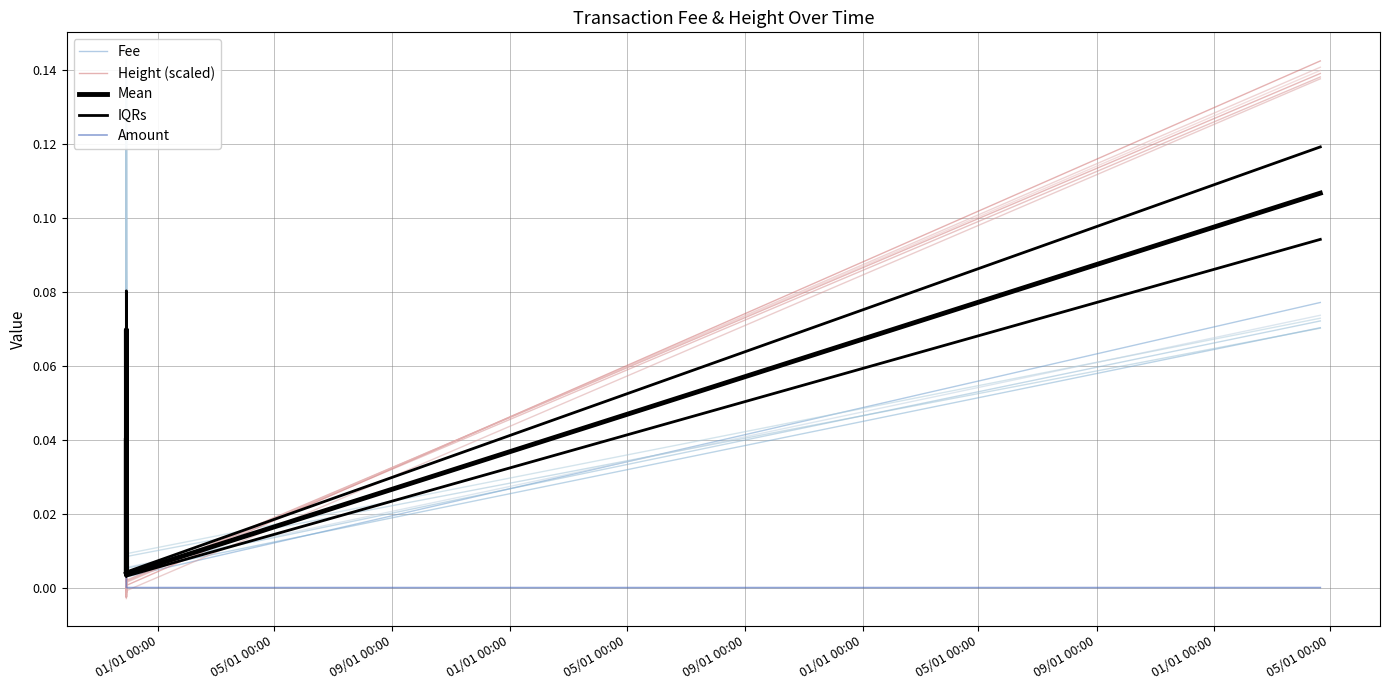

Which series has the largest total across all categories?

Fee